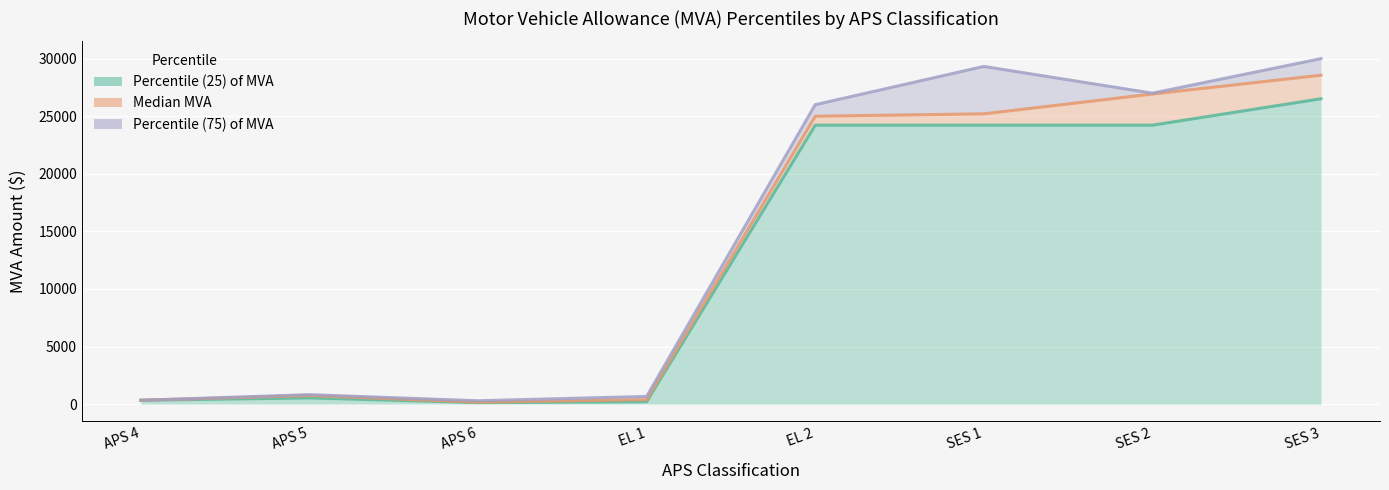

At which label is Percentile (25) of MVA closest to 13325?

EL 2